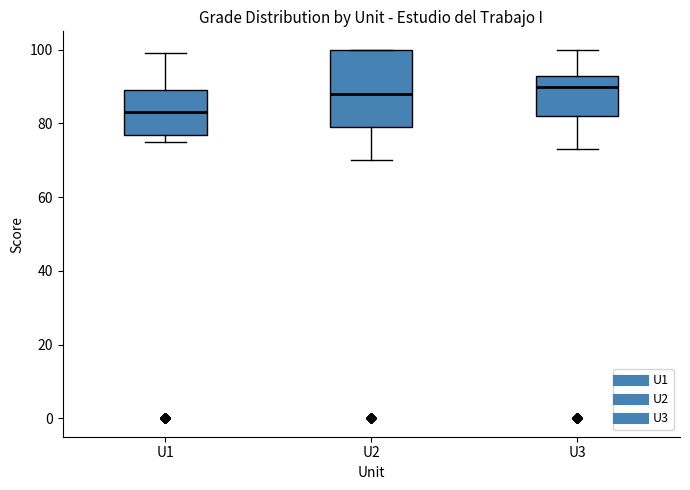

Reading left to right, read every box against the y-axis: the position of its median line, the range the box covers, and the ends of its whiskers. The values are not printed on the chart, so give them approximately, as read against the axis.

U1: median 84, box 78 to 90, whiskers 76 to 100
U2: median 88, box 80 to 100, whiskers 70 to 100
U3: median 90, box 82 to 94, whiskers 74 to 100